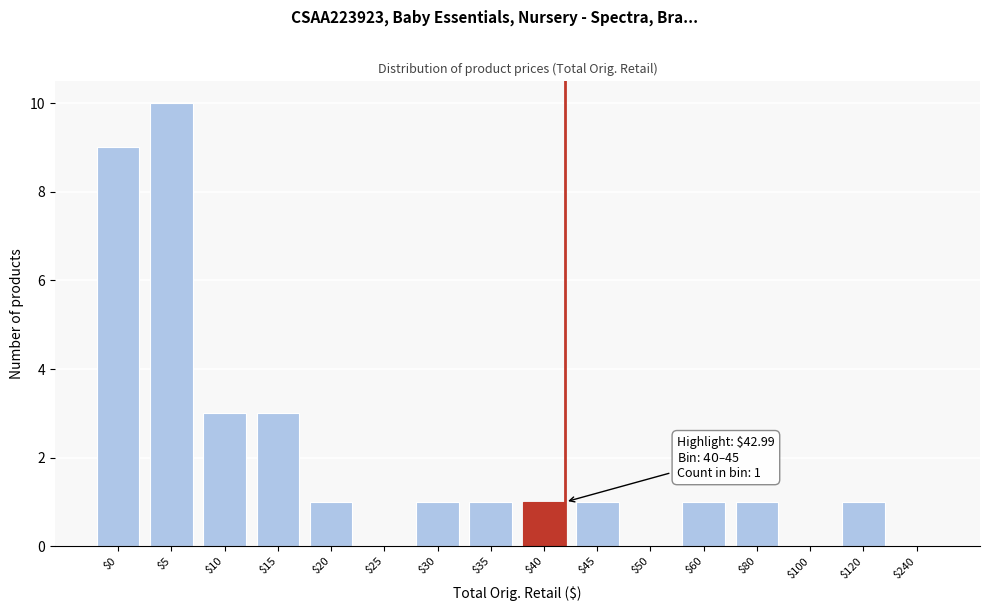

What is the greatest value displayed?

10